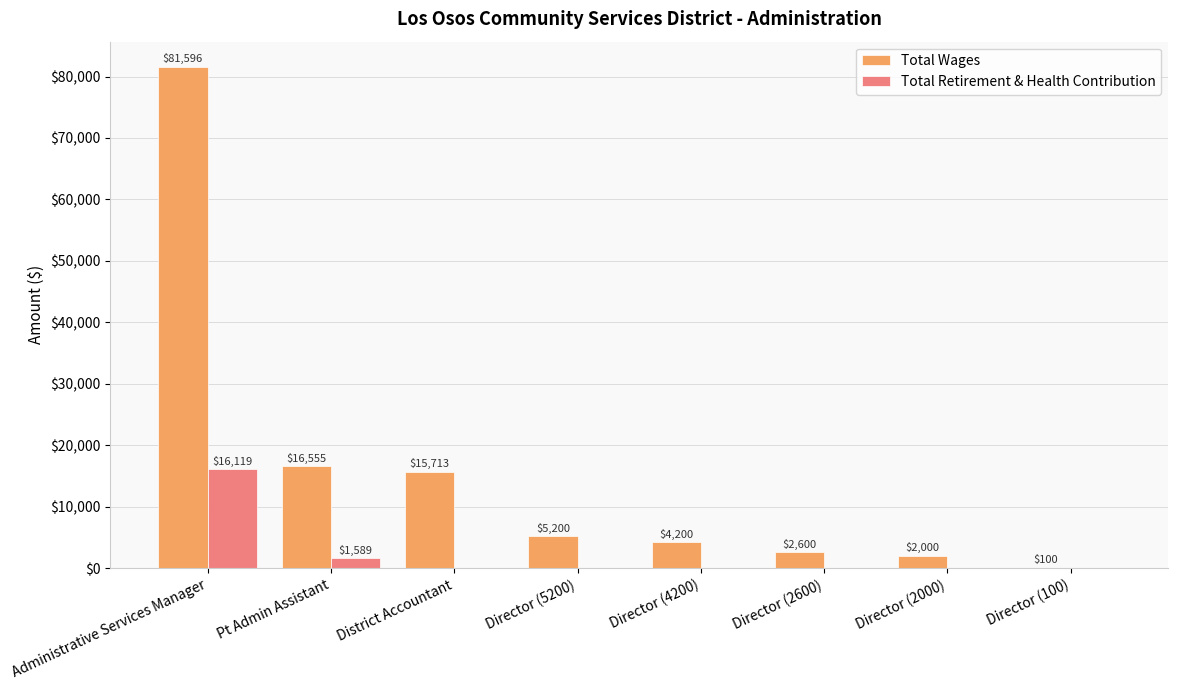

Reading left to right, transcribe all the data shown in this chart.

Total Wages: 81596	16555	15713	5200	4200	2600	2000	100
Total Retirement & Health Contribution: 16119	1589	0	0	0	0	0	0